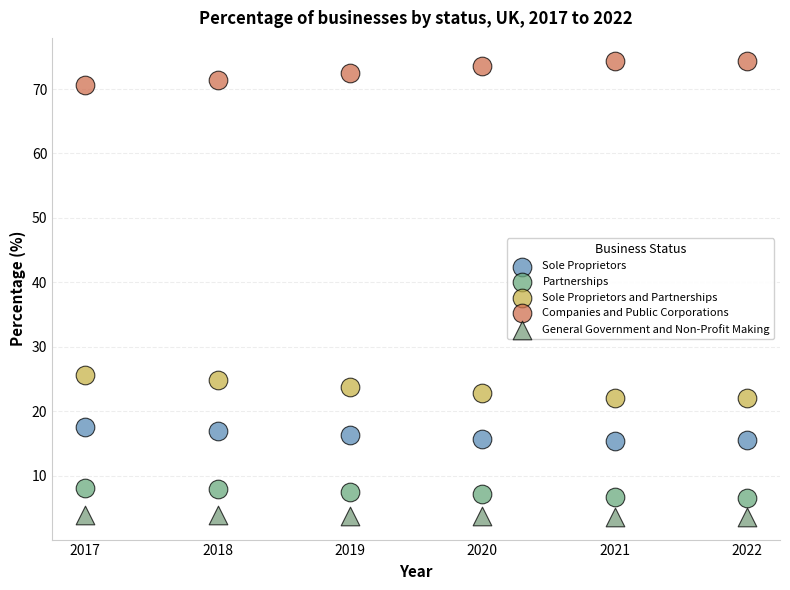

Which series reaches the maximum Y coordinate?

Companies and Public Corporations